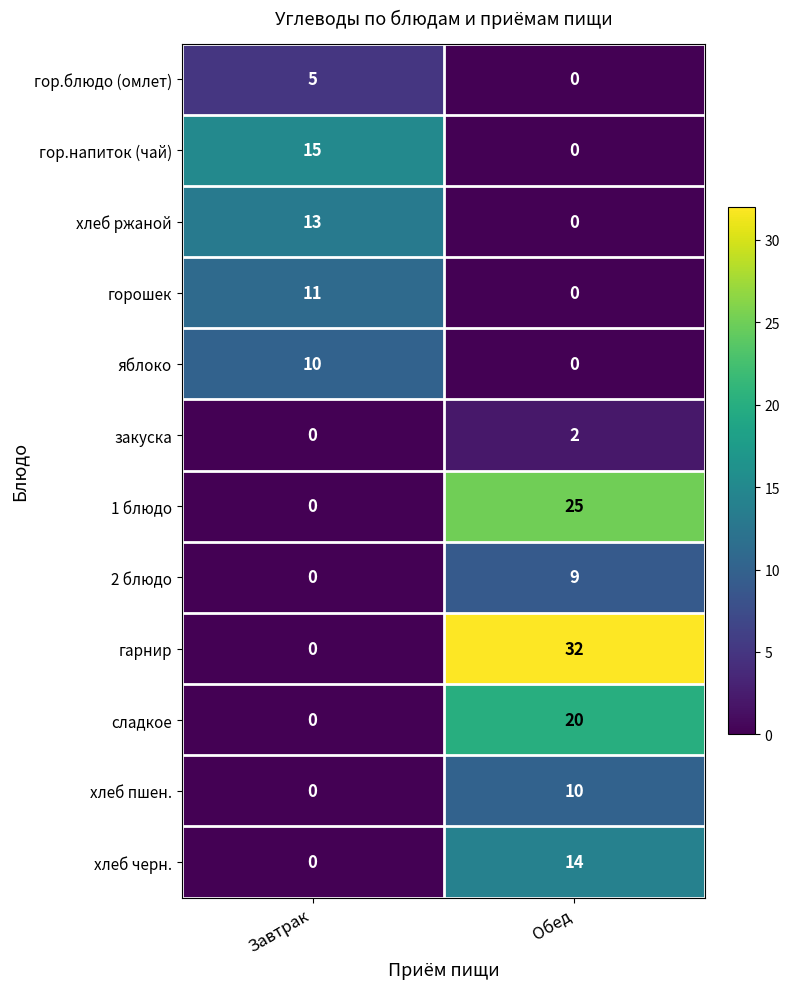

Which series has the largest total across all categories?

гарнир